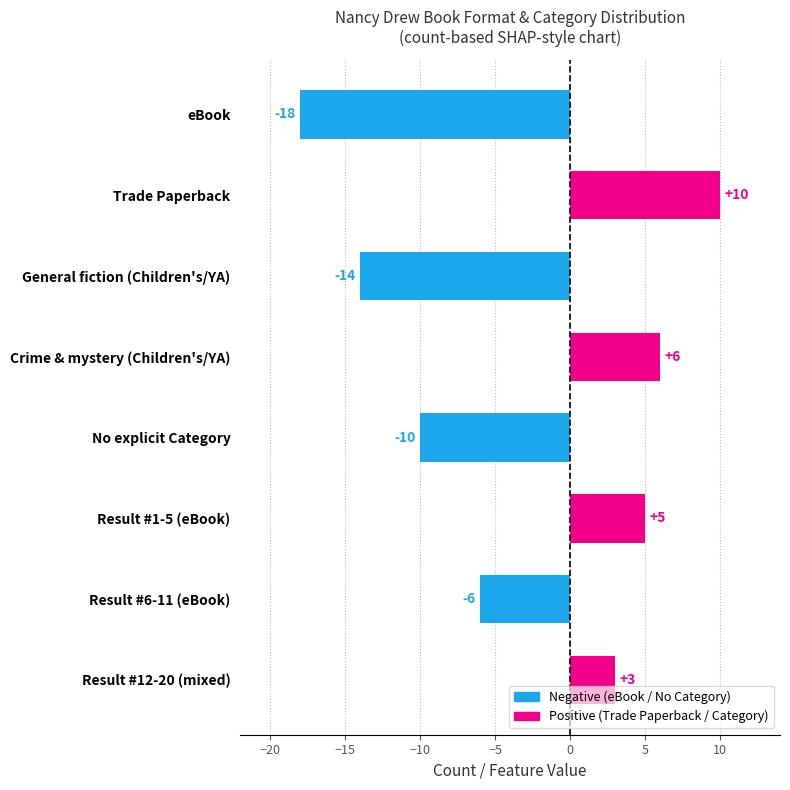

The chart shows a value of 7 at Result #1-5 (eBook). True or false?

False